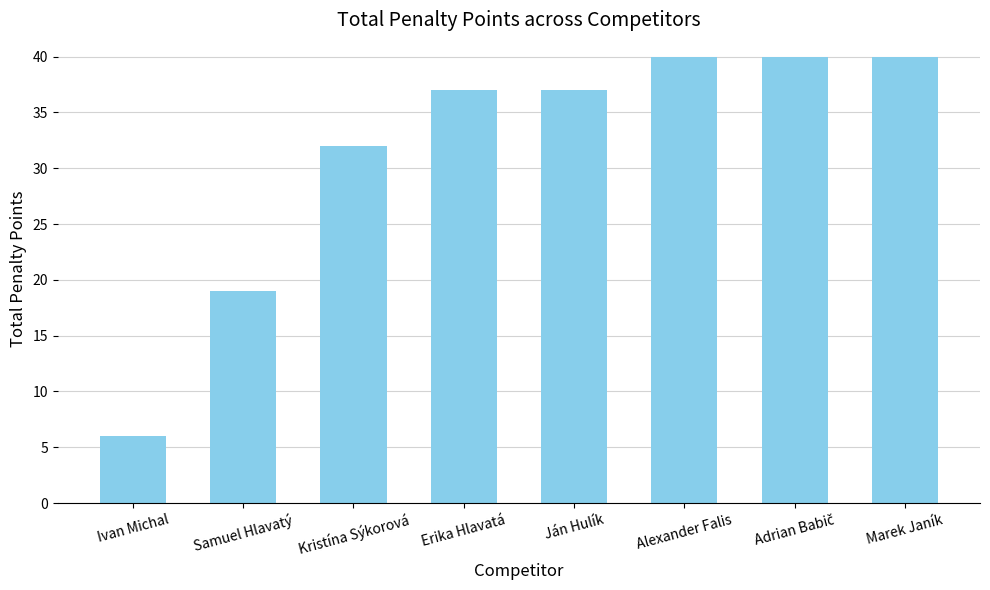

How many series are shown in this chart?

1